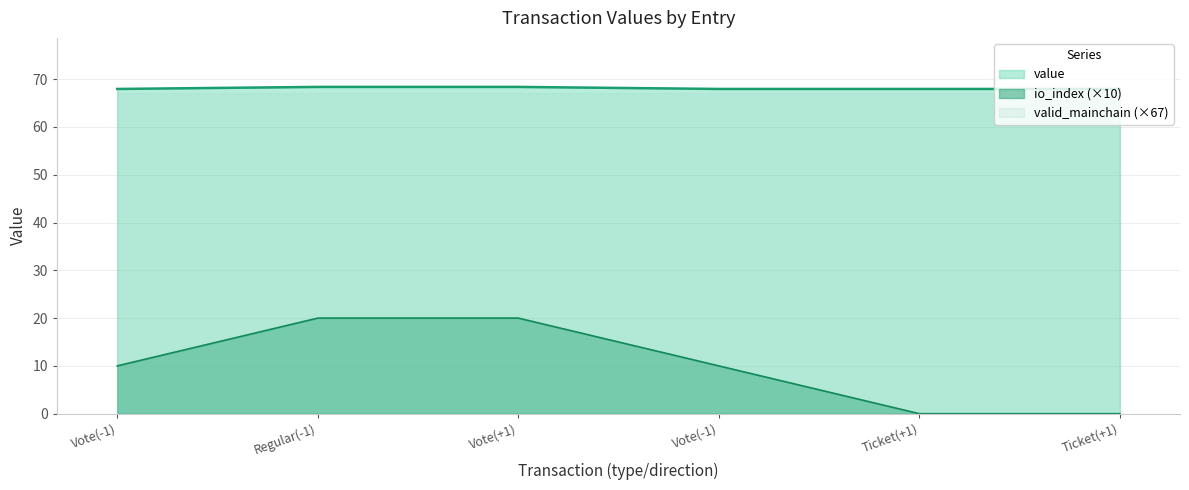

What is the difference between the maximum and minimum values in the io_index series?

20.0